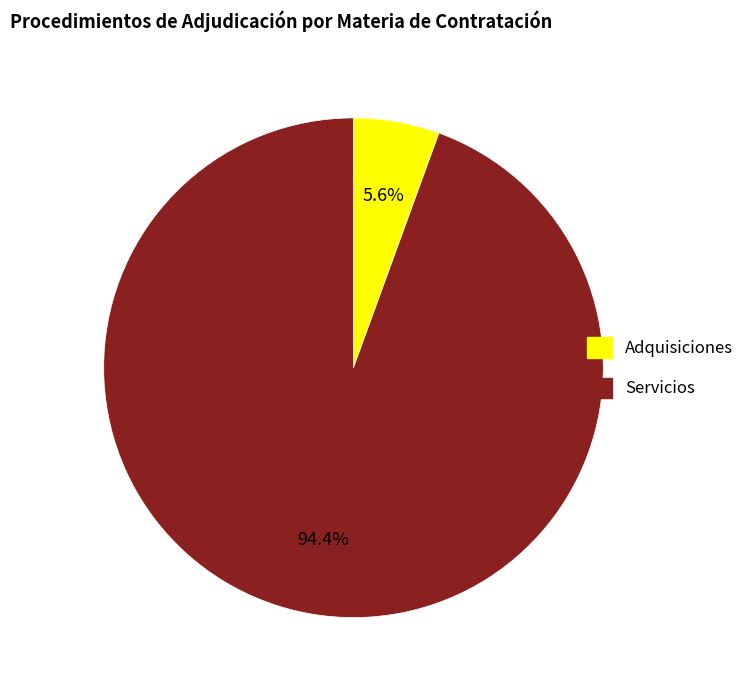

Does any single category account for the majority?

Yes